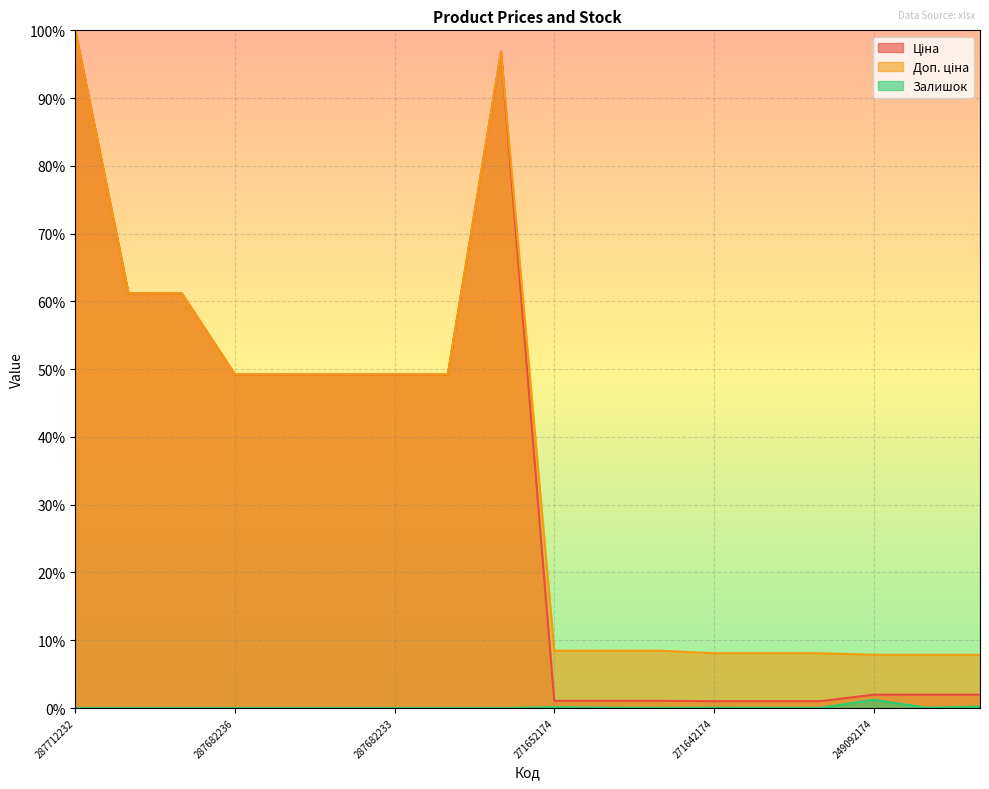

True or false: Залишок has a value of 0.7 at 287692231.

False